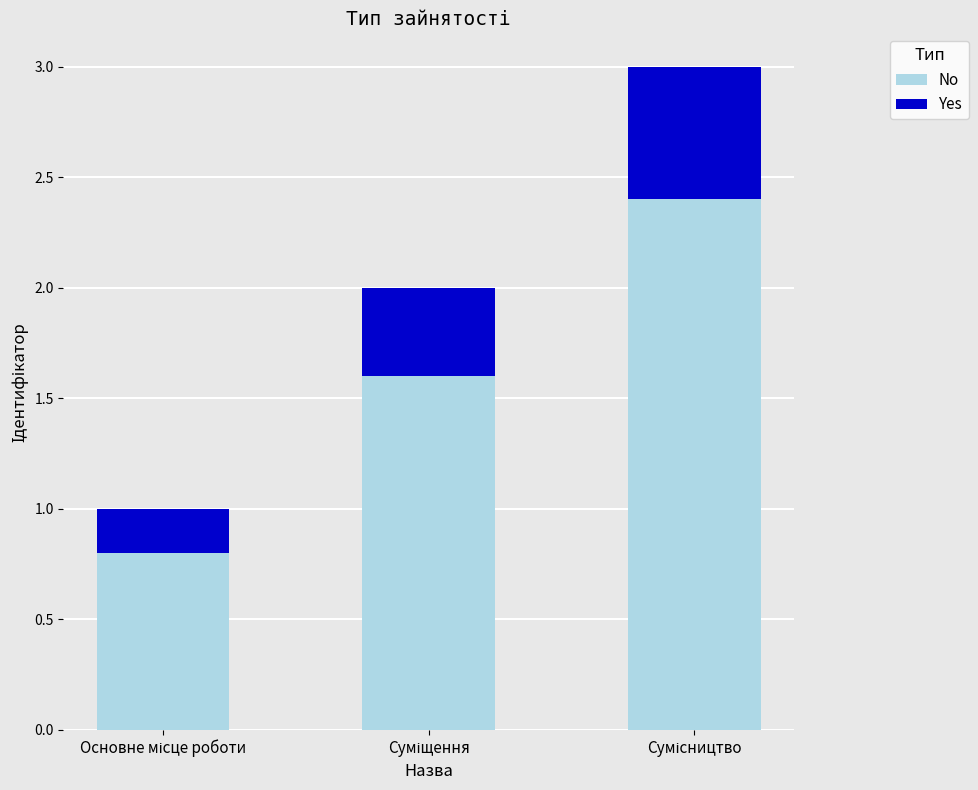

What is the maximum value for No?

2.4